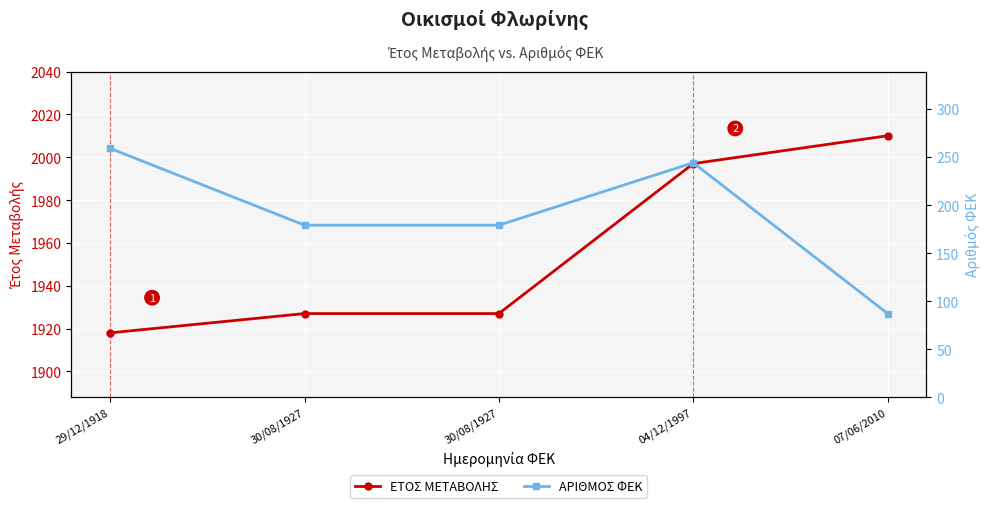

What is the label of the 3rd point from the right?

30/08/1927